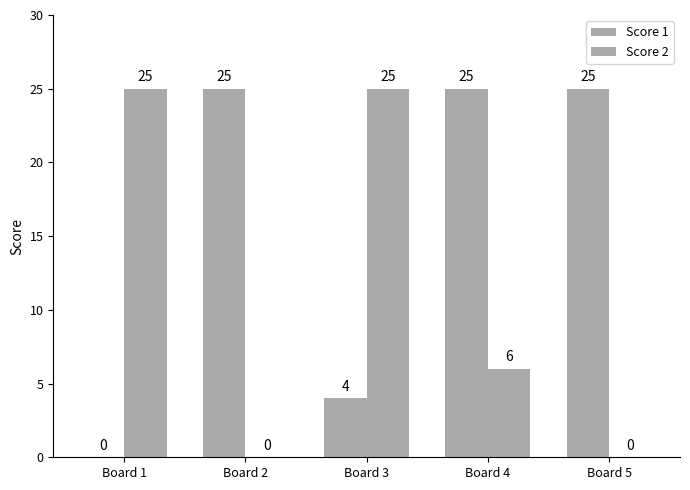

Does the chart contain stacked bars?

No